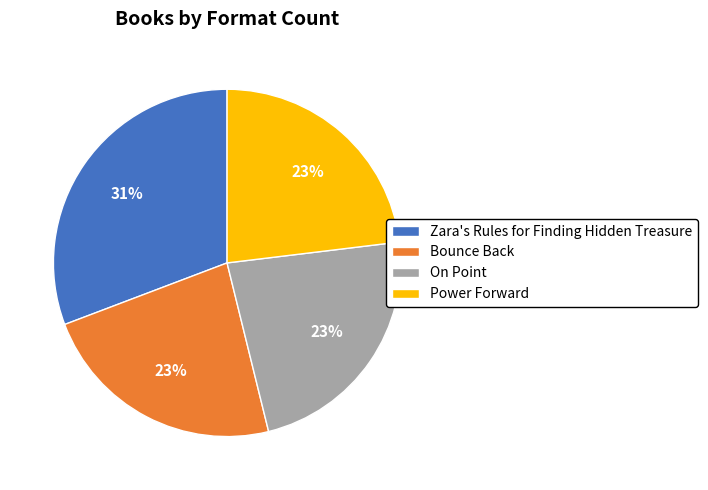

Does Power Forward represent more than half of the total?

No